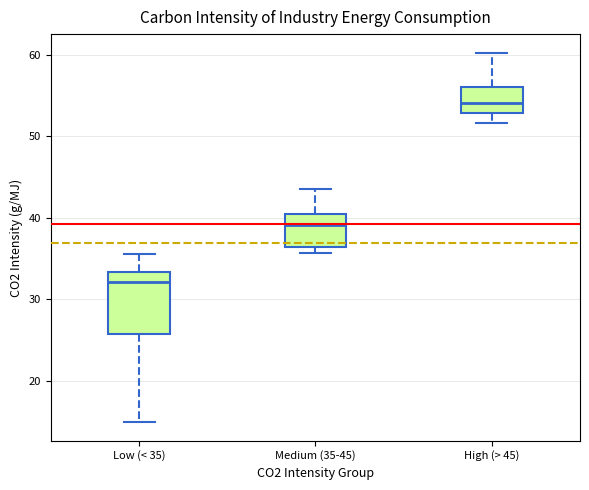

Reading left to right, read every box against the y-axis: the position of its median line, the range the box covers, and the ends of its whiskers. The values are not printed on the chart, so give them approximately, as read against the axis.

Low (< 35): median 32, box 26 to 33, whiskers 15 to 36
Medium (35-45): median 39, box 36 to 40, whiskers 36 (just below the box's lower edge) to 44
High (> 45): median 54, box 53 to 56, whiskers 52 to 60